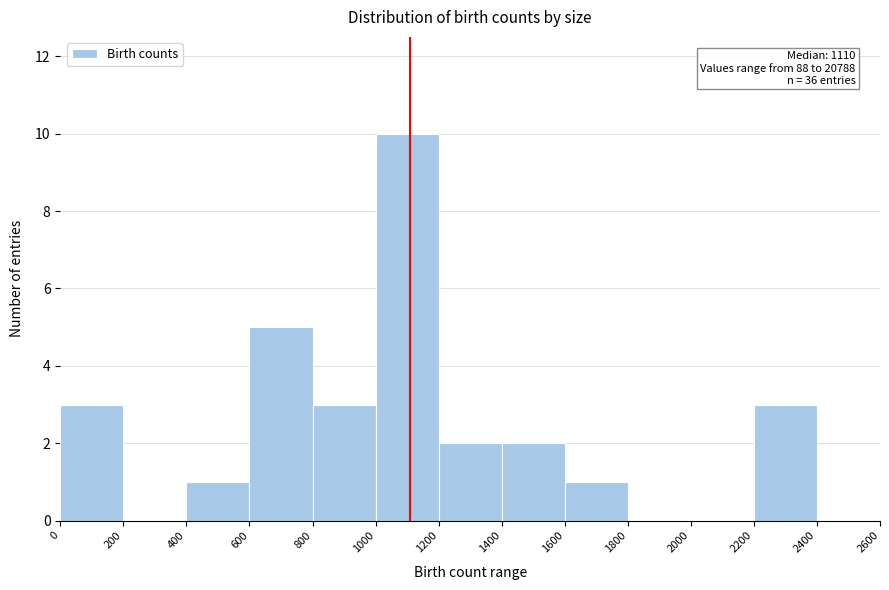

Over which range of the x-axis is the bar tallest?

1000 to 1200